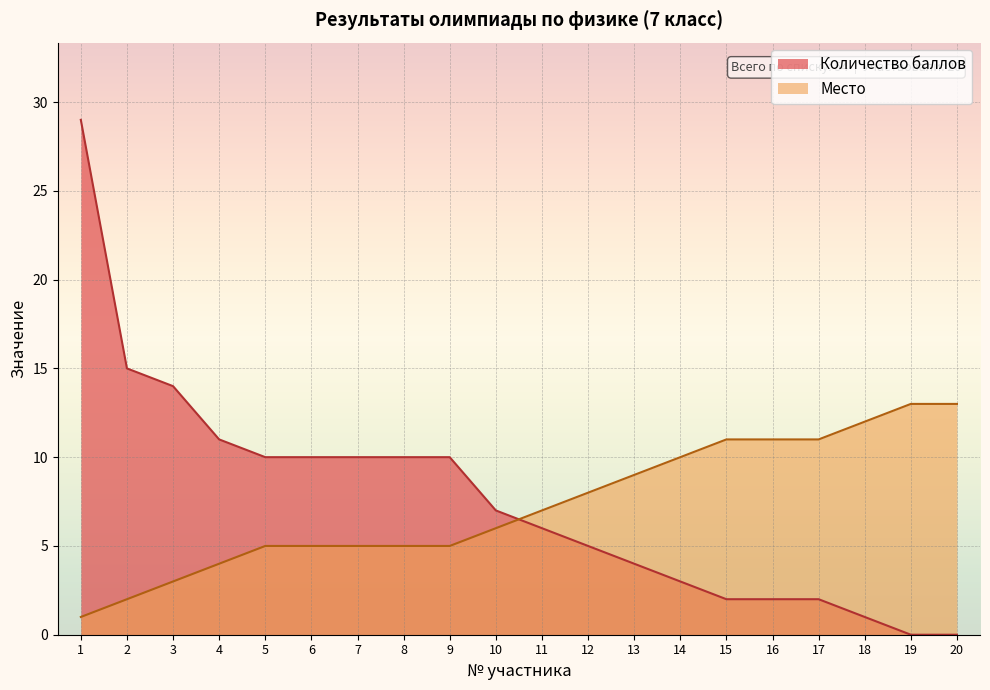

Which series ends up on top after the final intersection of Место and Количество баллов?

Место